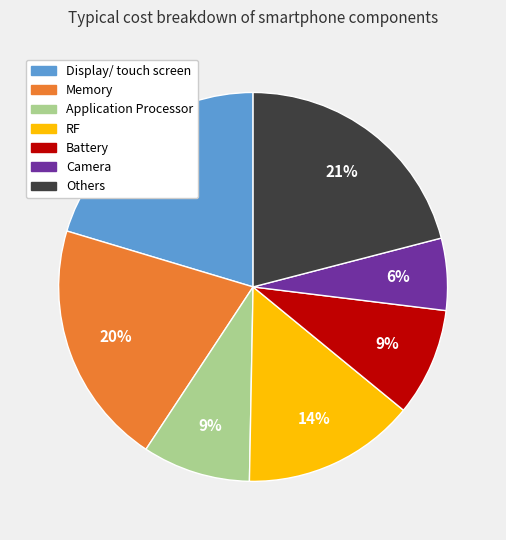

What percentage is the RF slice, to the nearest percent?

14%